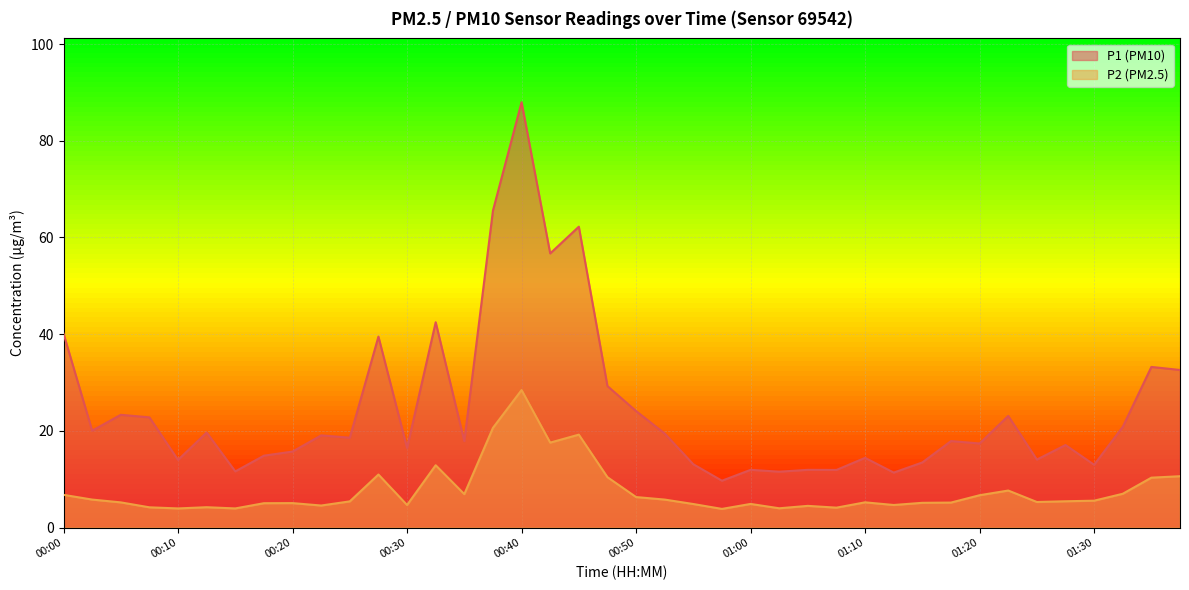

Rank the series by their maximum value, from lowest to highest.

P2 (PM2.5), P1 (PM10)